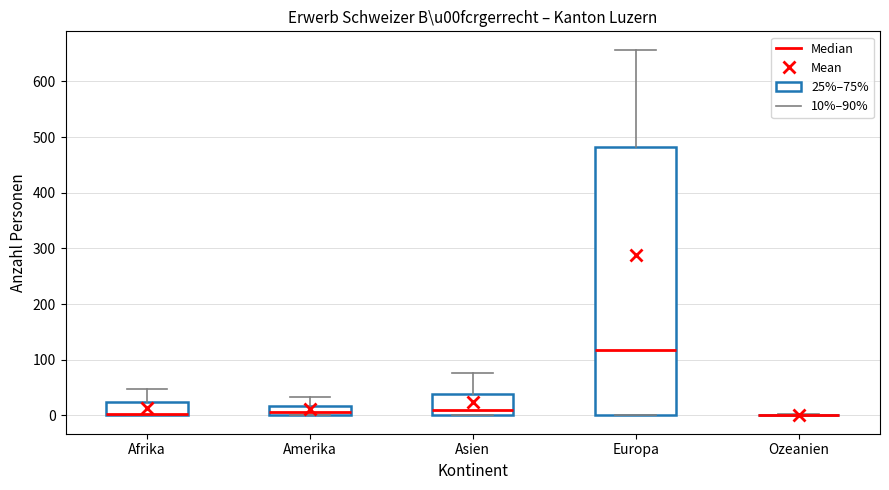

Where does the median line of the box for Asien sit on the y-axis? The values are not printed on the chart, so give them approximately, as read against the axis.

10